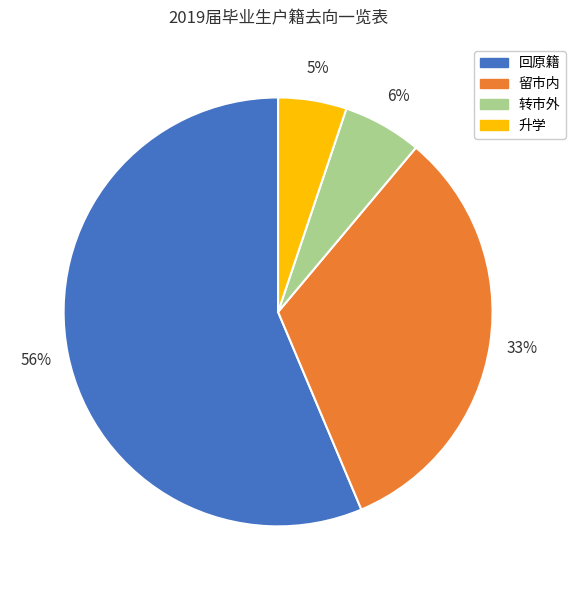

Which slice is the smallest?

升学